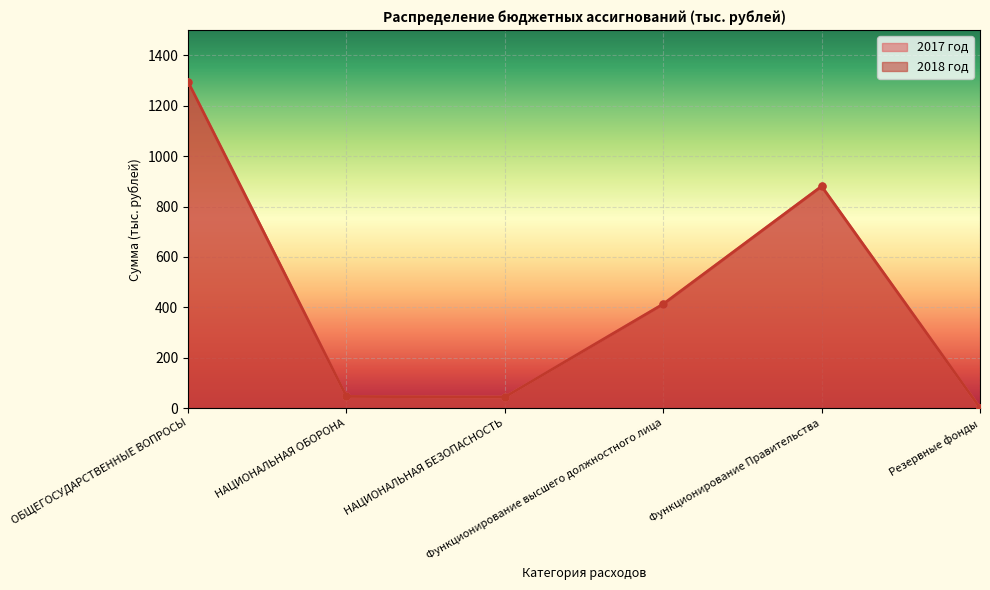

Reading left to right, transcribe all the data shown in this chart.

2017 год: ОБЩЕГОСУДАРСТВЕННЫЕ ВОПРОСЫ=1293.9	НАЦИОНАЛЬНАЯ ОБОРОНА=46.4	НАЦИОНАЛЬНАЯ БЕЗОПАСНОСТЬ=44.0	Функционирование высшего должностного лица=412.8	Функционирование Правительства=880.1	Резервные фонды=1.0
2018 год: ОБЩЕГОСУДАРСТВЕННЫЕ ВОПРОСЫ=1293.9	НАЦИОНАЛЬНАЯ ОБОРОНА=46.4	НАЦИОНАЛЬНАЯ БЕЗОПАСНОСТЬ=44.0	Функционирование высшего должностного лица=412.8	Функционирование Правительства=880.1	Резервные фонды=1.0